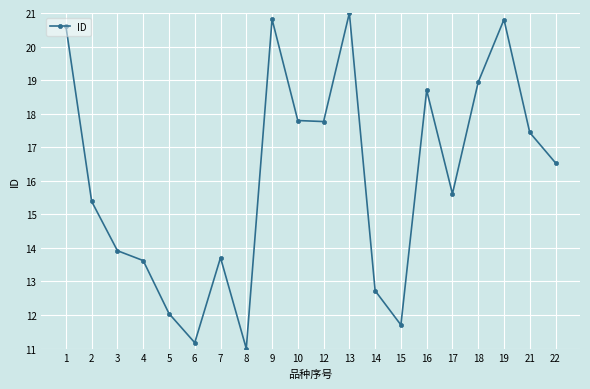

What is the change in value from 16 to 21?

-1.3